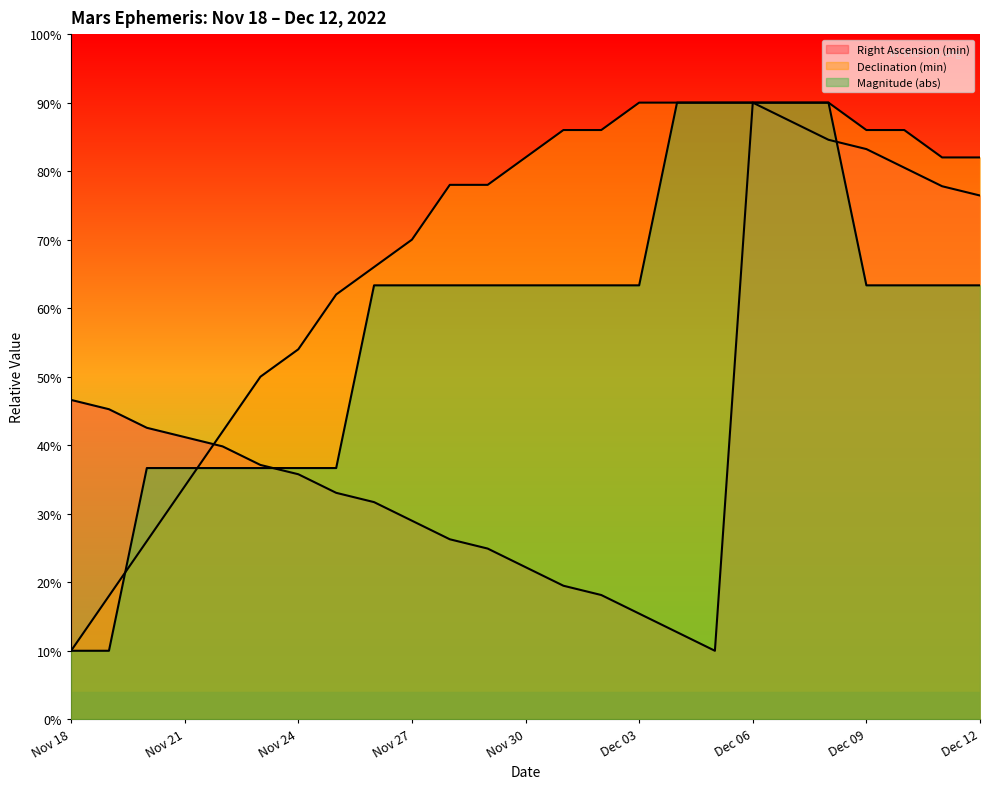

Reading right to left, list all the values displayed in this chart.

Right Ascension (min): 76.4	77.8	80.5	83.2	84.6	87.3	90.0	10.0	12.7	15.4	18.1	19.5	22.2	24.9	26.3	29.0	31.7	33.1	35.8	37.1	39.8	41.2	42.5	45.3	46.6
Declination (min): 82.0	82.0	86.0	86.0	90.0	90.0	90.0	90.0	90.0	90.0	86.0	86.0	82.0	78.0	78.0	70.0	66.0	62.0	54.0	50.0	42.0	34.0	26.0	18.0	10.0
Magnitude (abs): 63.3	63.3	63.3	63.3	90.0	90.0	90.0	90.0	90.0	63.3	63.3	63.3	63.3	63.3	63.3	63.3	63.3	36.7	36.7	36.7	36.7	36.7	36.7	10.0	10.0